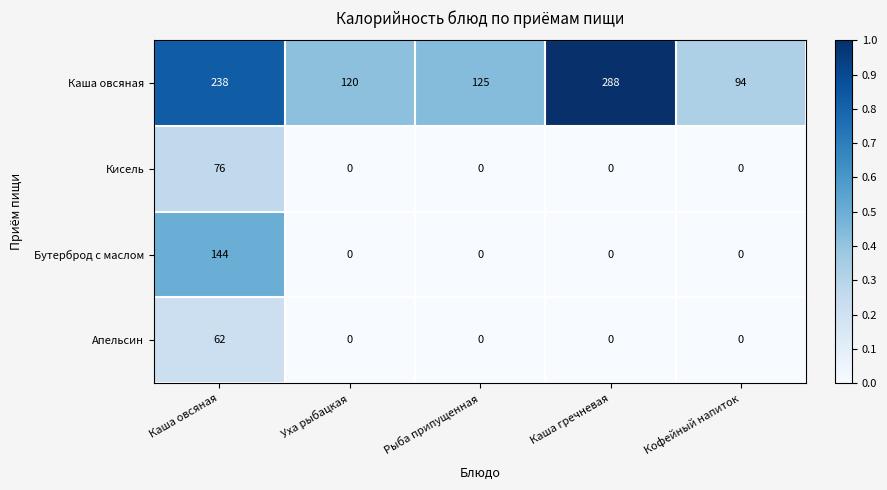

What is the difference between the maximum and second lowest values in the Кисель series?

76